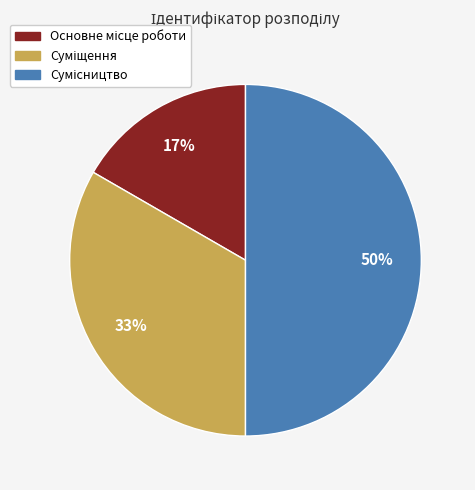

To the nearest percent, what is the difference between the largest and smallest slice percentages?

33%